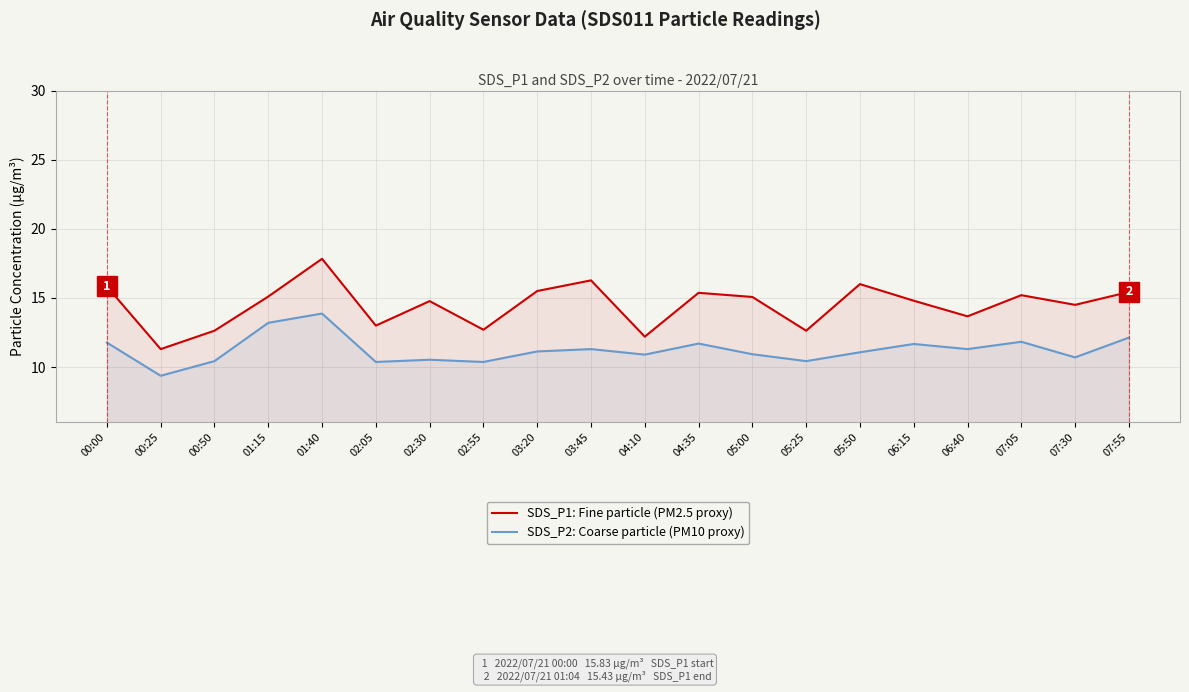

How many interior local valleys does the SDS_P1: Fine particle (PM2.5 proxy) series have?

7